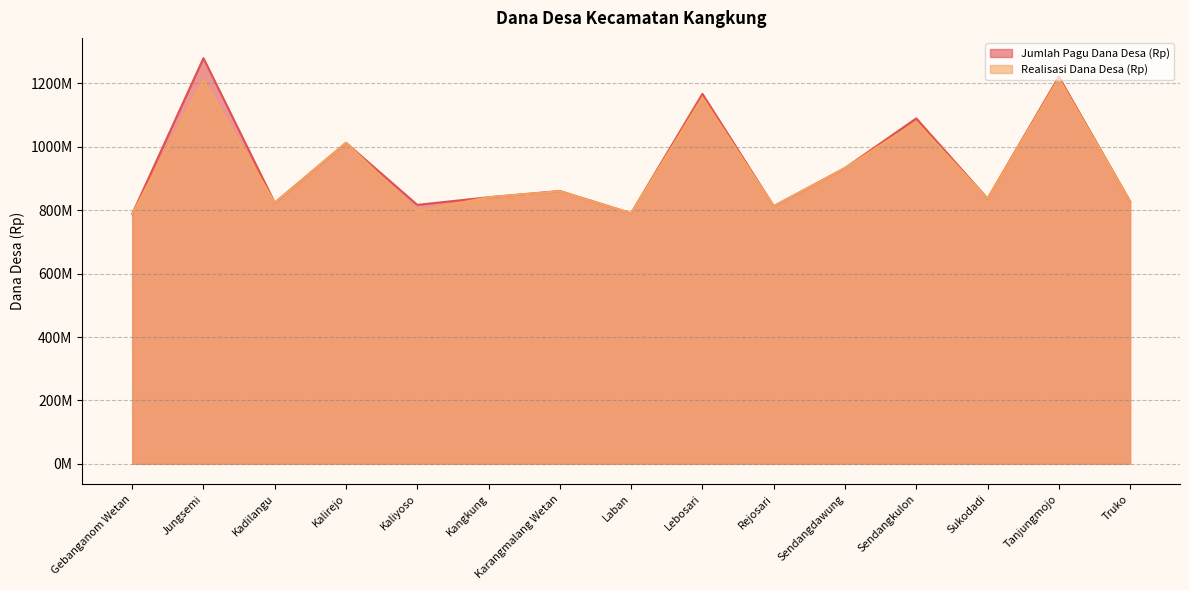

True or false: Realisasi Dana Desa (Rp) has a value of 860036000 at Karangmalang Wetan.

True